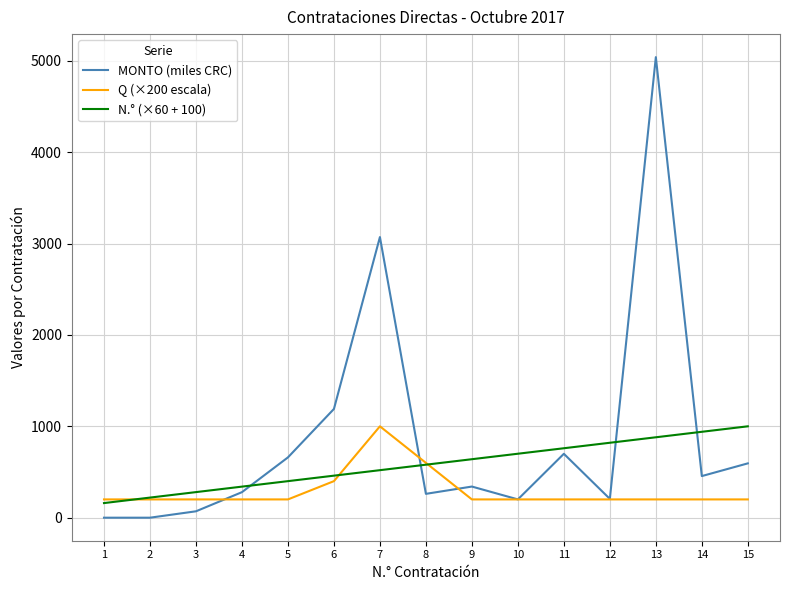

Does the chart have visible grid lines?

Yes